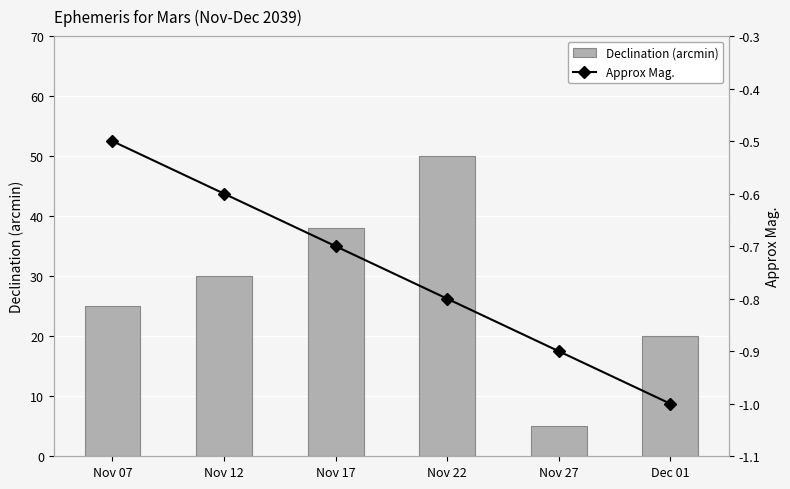

How many groups of bars are there?

6